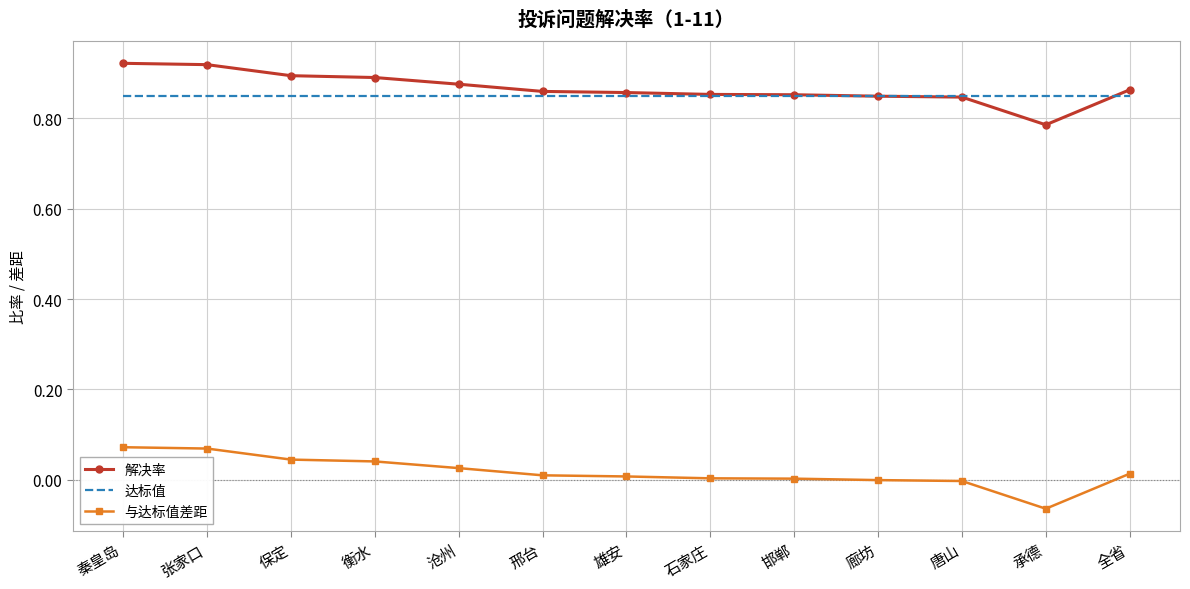

True or false: 与达标值差距 has a value of -0.0 at 廊坊.

True